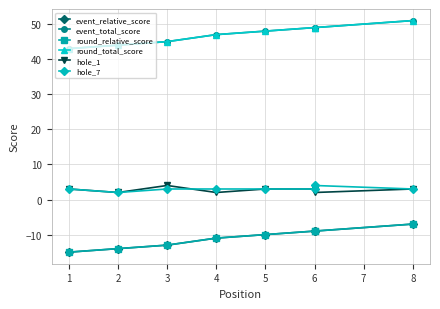

What are all the series names shown in the legend?

event_relative_score, event_total_score, round_relative_score, round_total_score, hole_1, hole_7